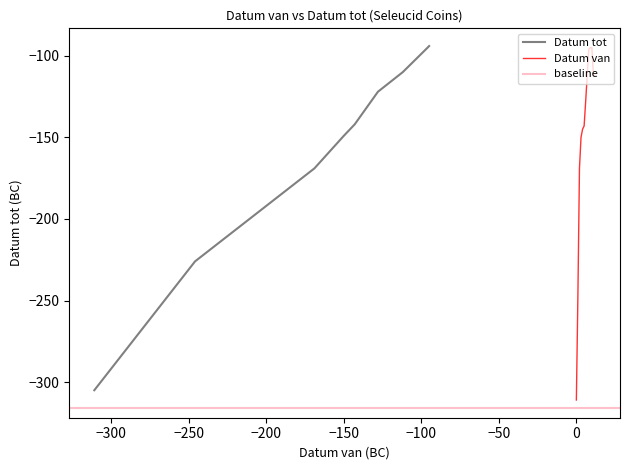

Which series has the largest total across all categories?

Datum tot